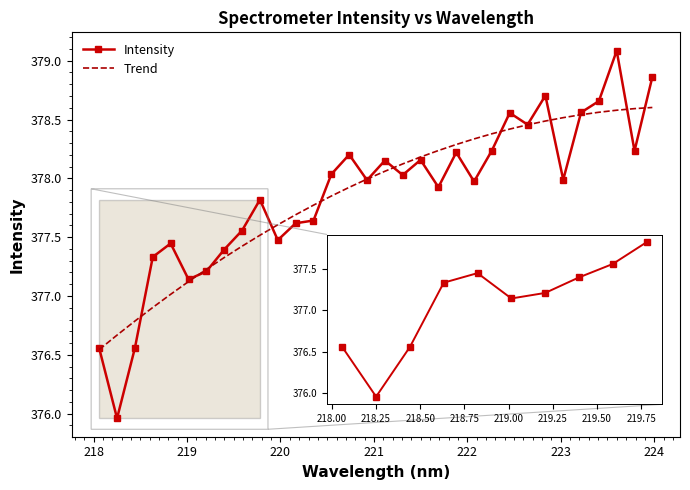

List the series in order of their peak value, lowest first.

Trend, Intensity